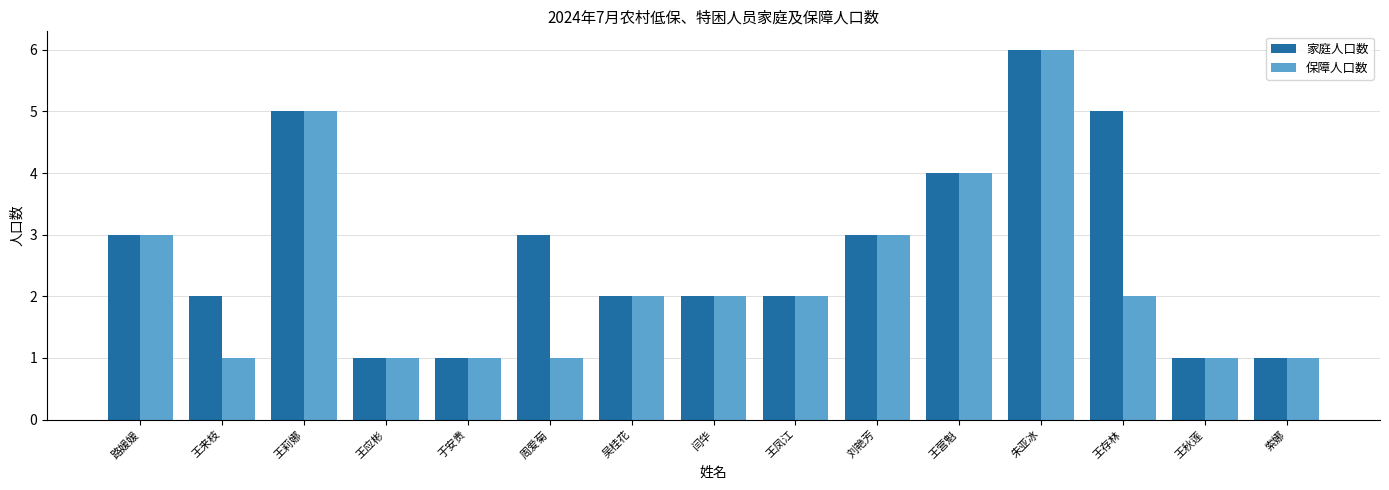

What is the sum of all 家庭人口数 values?

41